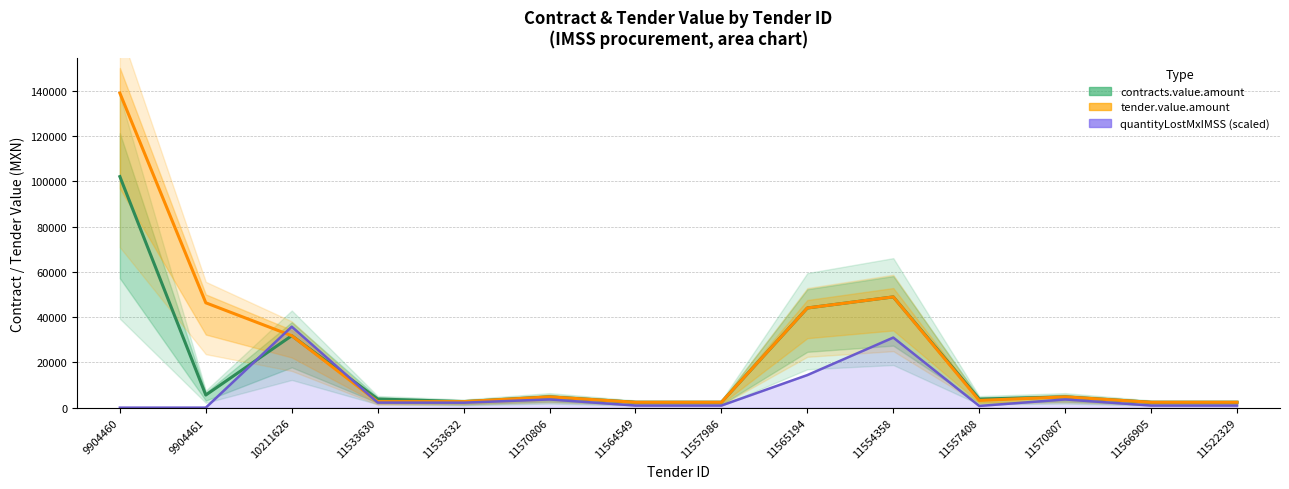

Reading left to right, what are all the values shown in this chart?

contracts.value.amount: 102129.9	5576.1	31804.3	3828.0	2668.0	4756.0	2378.0	2378.0	44056.8	48952.0	3773.4	4756.0	2378.0	2378.0
tender.value.amount: 139026.0	46342.0	31804.3	2668.0	2668.0	4756.0	2378.0	2378.0	44056.8	48952.0	3192.3	4756.0	2378.0	2378.0
quantityLostMxIMSS (scaled): 0.0	0.0	35792.6	2242.7	2199.6	3627.6	936.1	936.1	14400.0	30977.6	755.1	3627.6	936.1	936.1